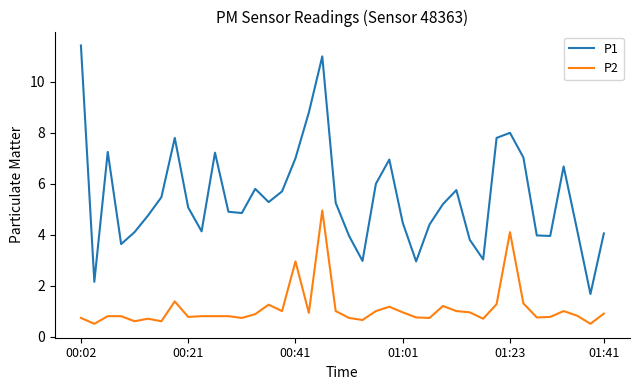

Which series has the widest spread of values?

P1